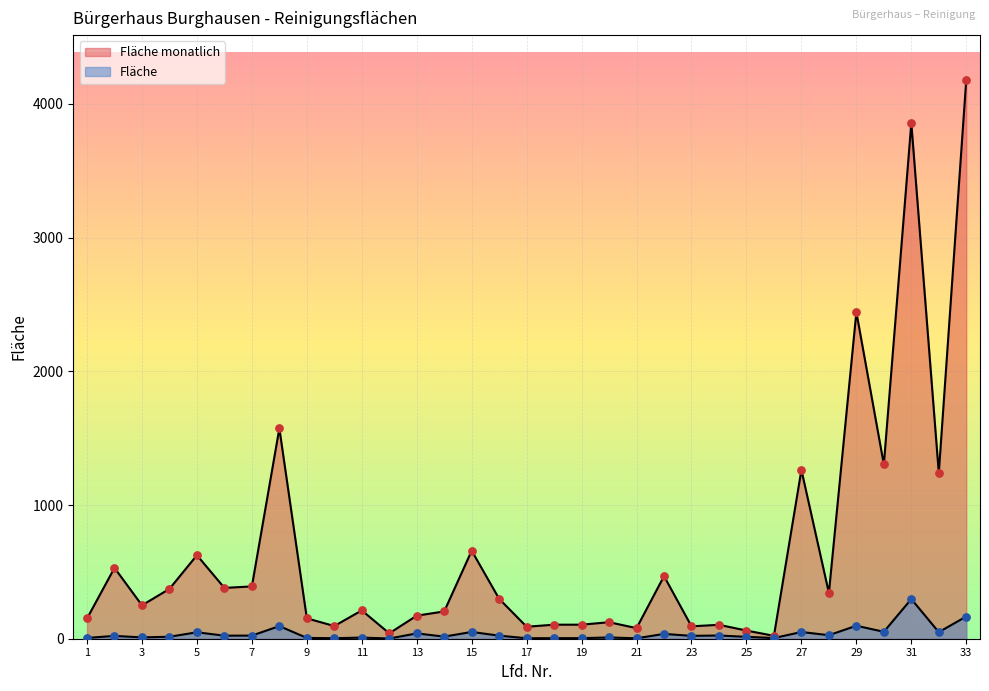

Which series reaches the minimum Y coordinate?

Fläche